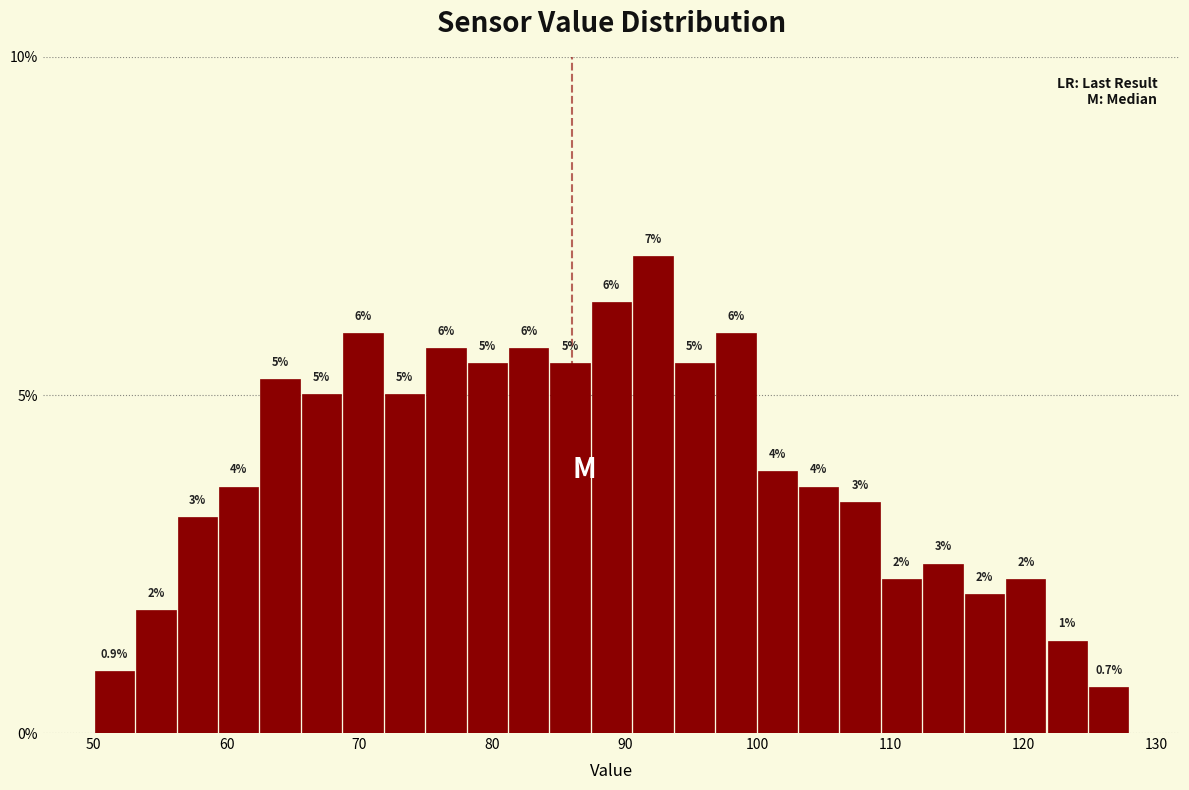

Read against the x-axis, roughly where is the centre of the tallest bar?

92